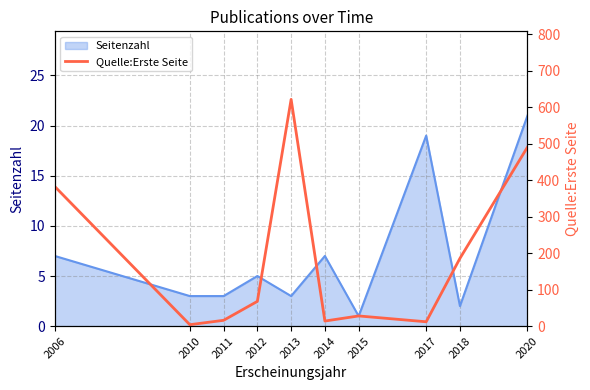

The Seitenzahl series shows 1 at 2018. True or false?

False